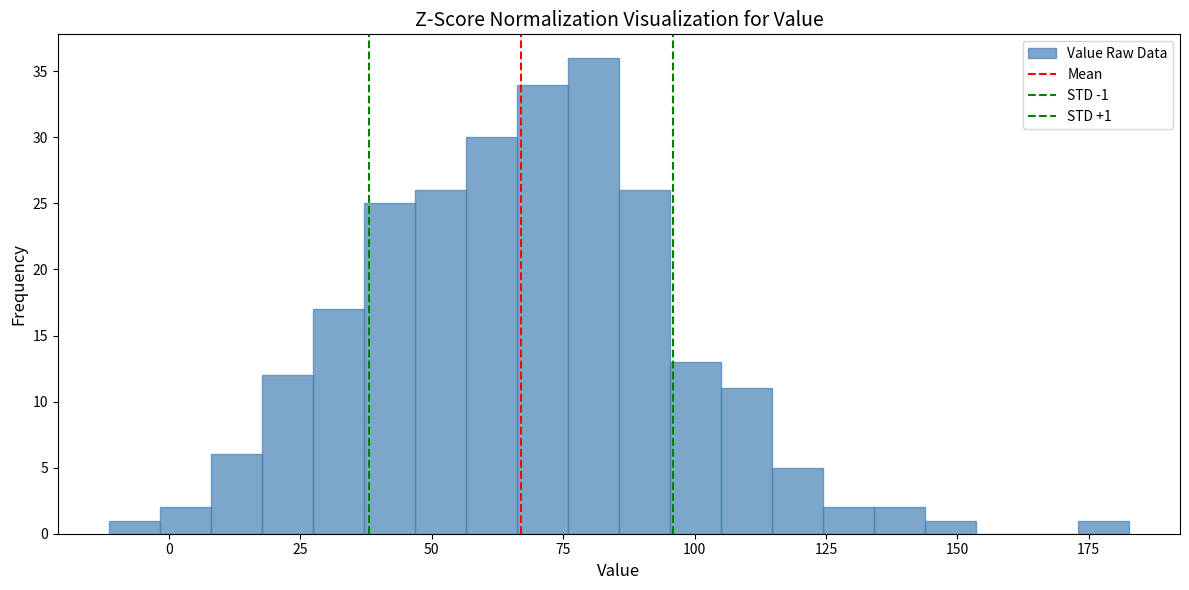

Around what value on the x-axis is the tallest bar? Give the approximate position of its centre, as read against the axis.

80